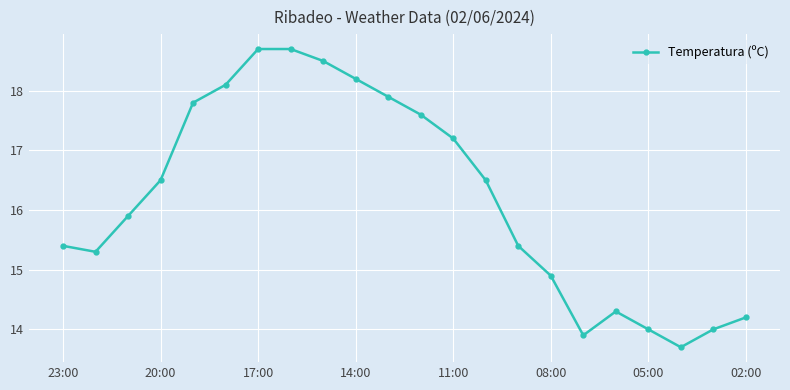

What is the difference between the second highest and minimum values?

5.0